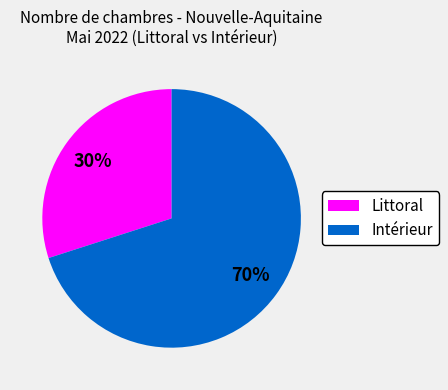

Is Intérieur the majority of the pie?

Yes